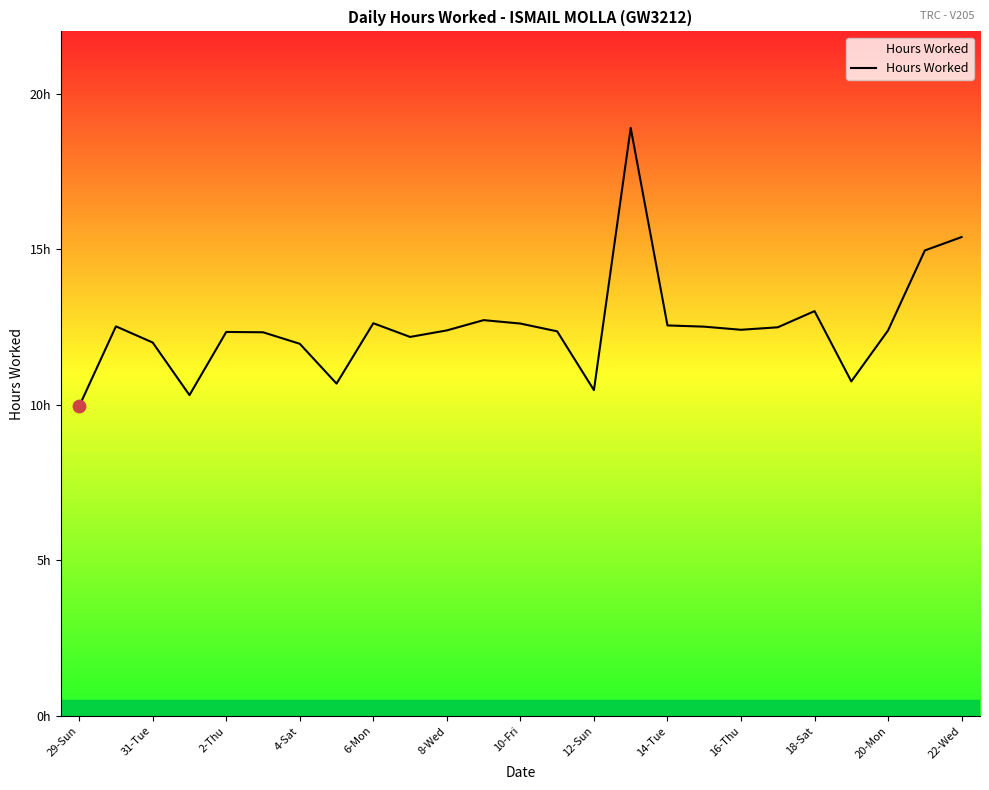

Does the chart have visible grid lines?

No